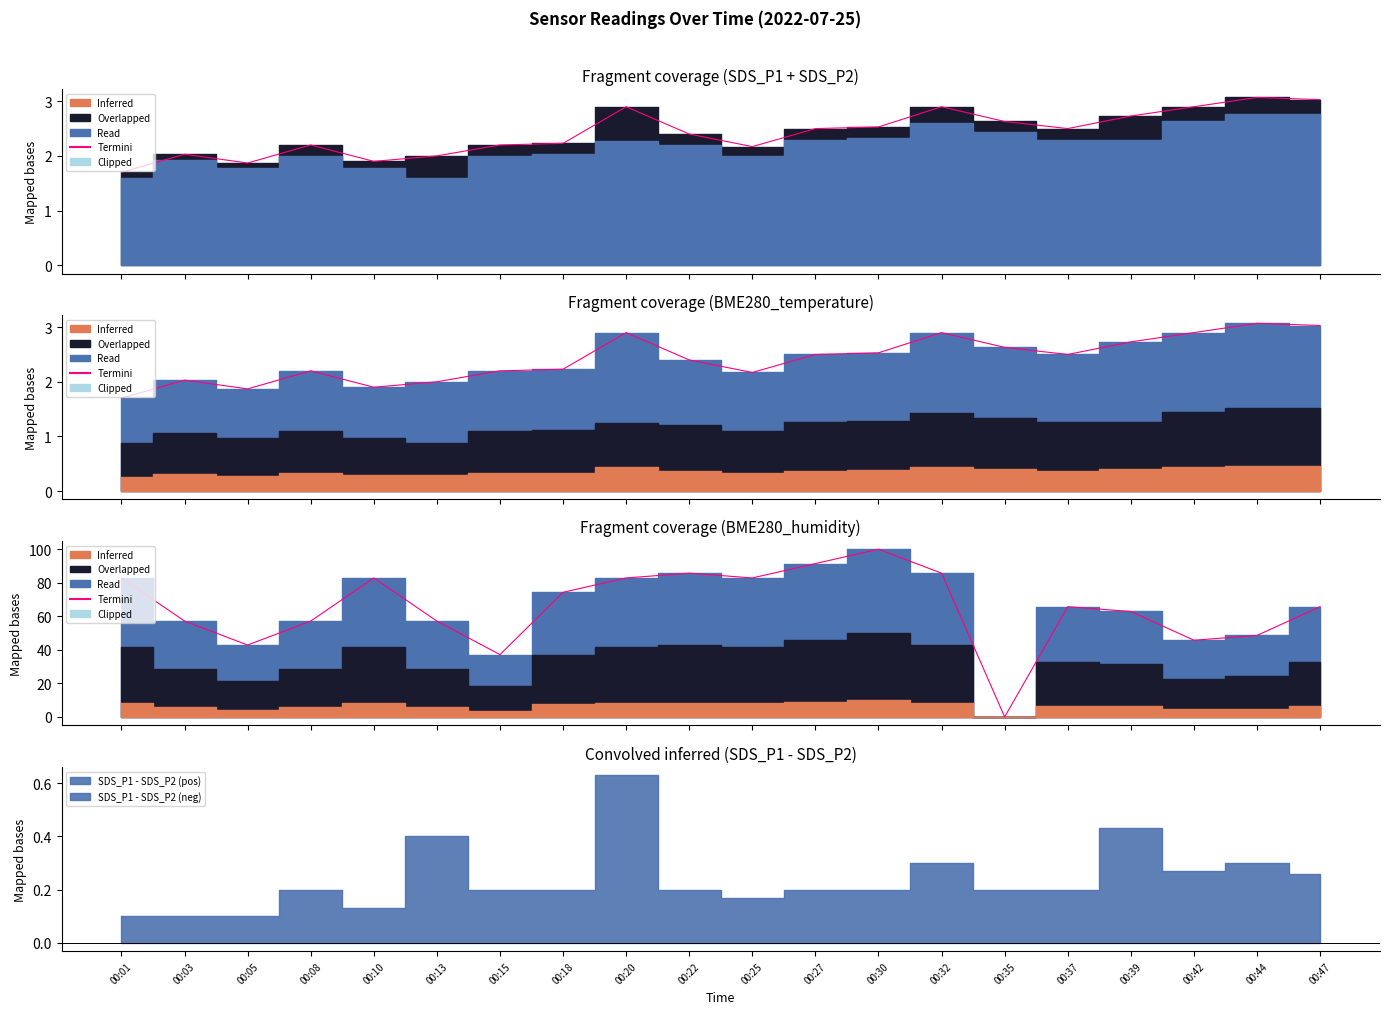

Reading right to left, extract all data points from this chart.

00:47=65.7	00:44=48.6	00:42=45.7	00:39=62.9	00:37=65.7	00:35=0.0	00:32=85.7	00:30=100.0	00:27=91.4	00:25=82.9	00:22=85.7	00:20=82.9	00:18=74.3	00:15=37.1	00:13=57.1	00:10=82.9	00:08=57.1	00:05=42.9	00:03=57.1	00:01=82.9